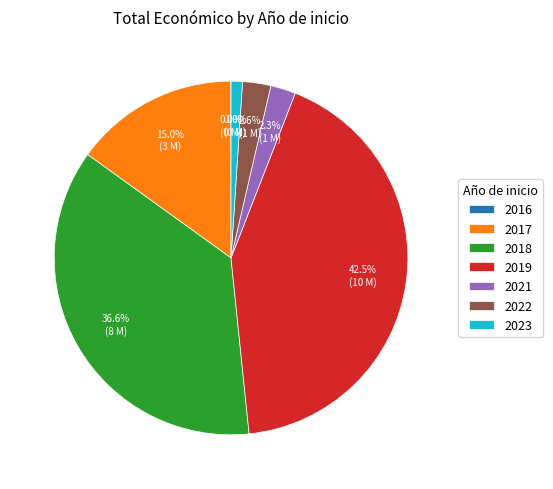

Does 2018 represent more than half of the total?

No